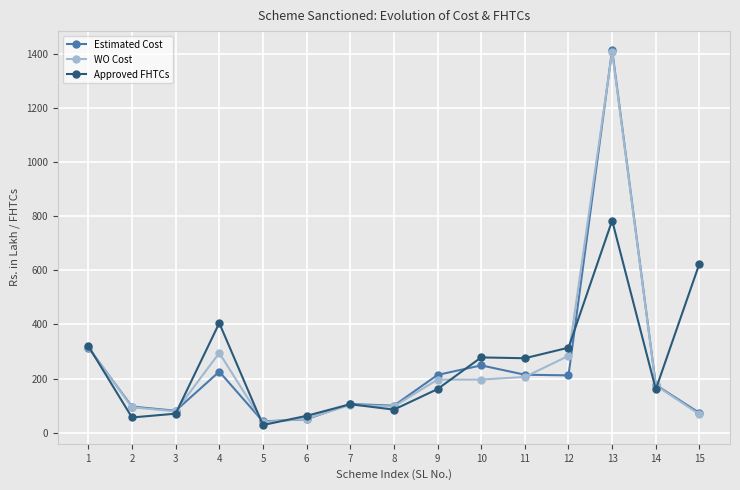

What is the difference between the highest and lowest values at 10?

81.8